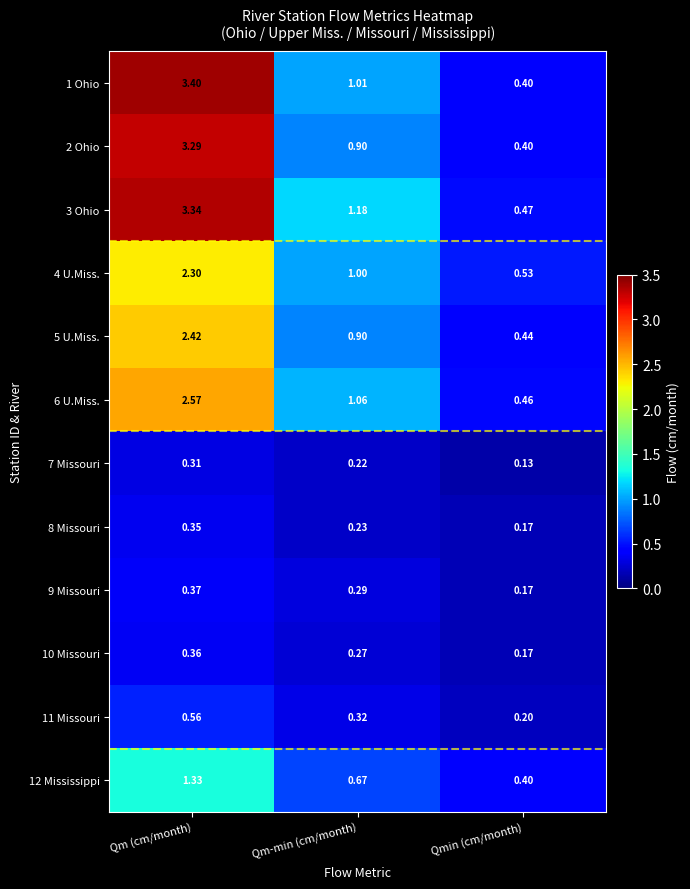

Is the value of 1 Ohio at Qm-min (cm/month) greater than the value of 6 U.Miss. at Qmin (cm/month)?

Yes